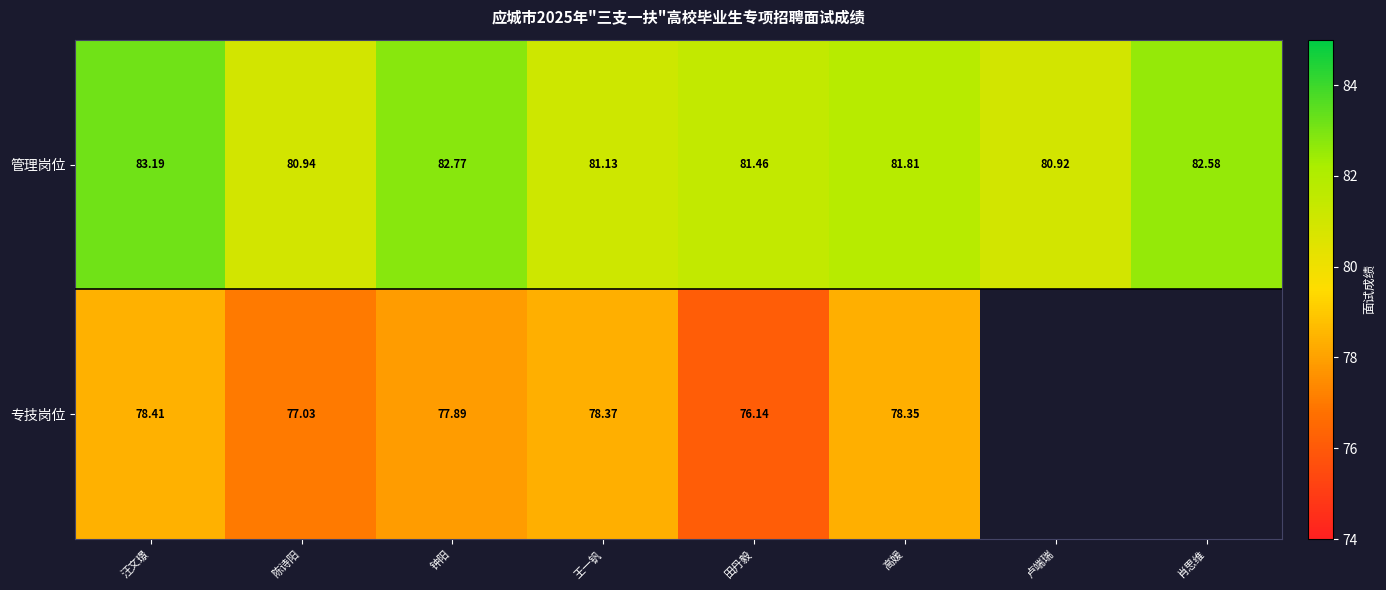

What is the difference between the maximum and minimum values in the 管理岗位 series?

2.3